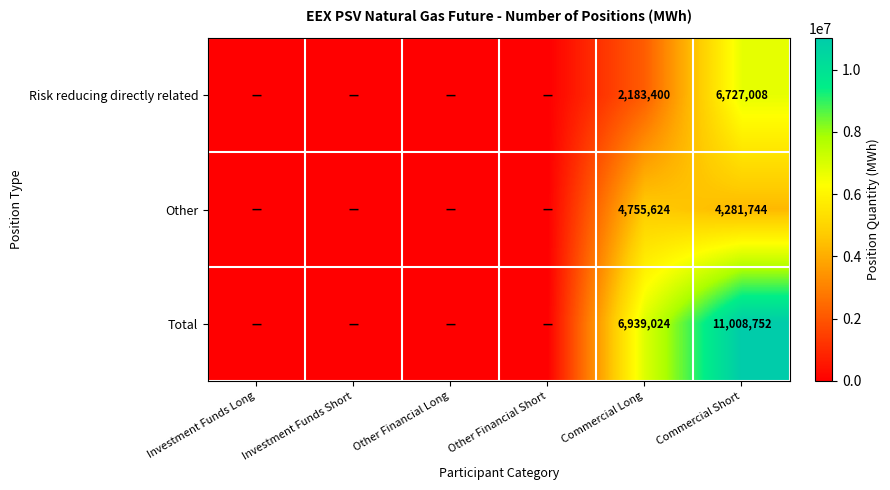

The Other series shows 6741921 at Commercial Long. True or false?

False